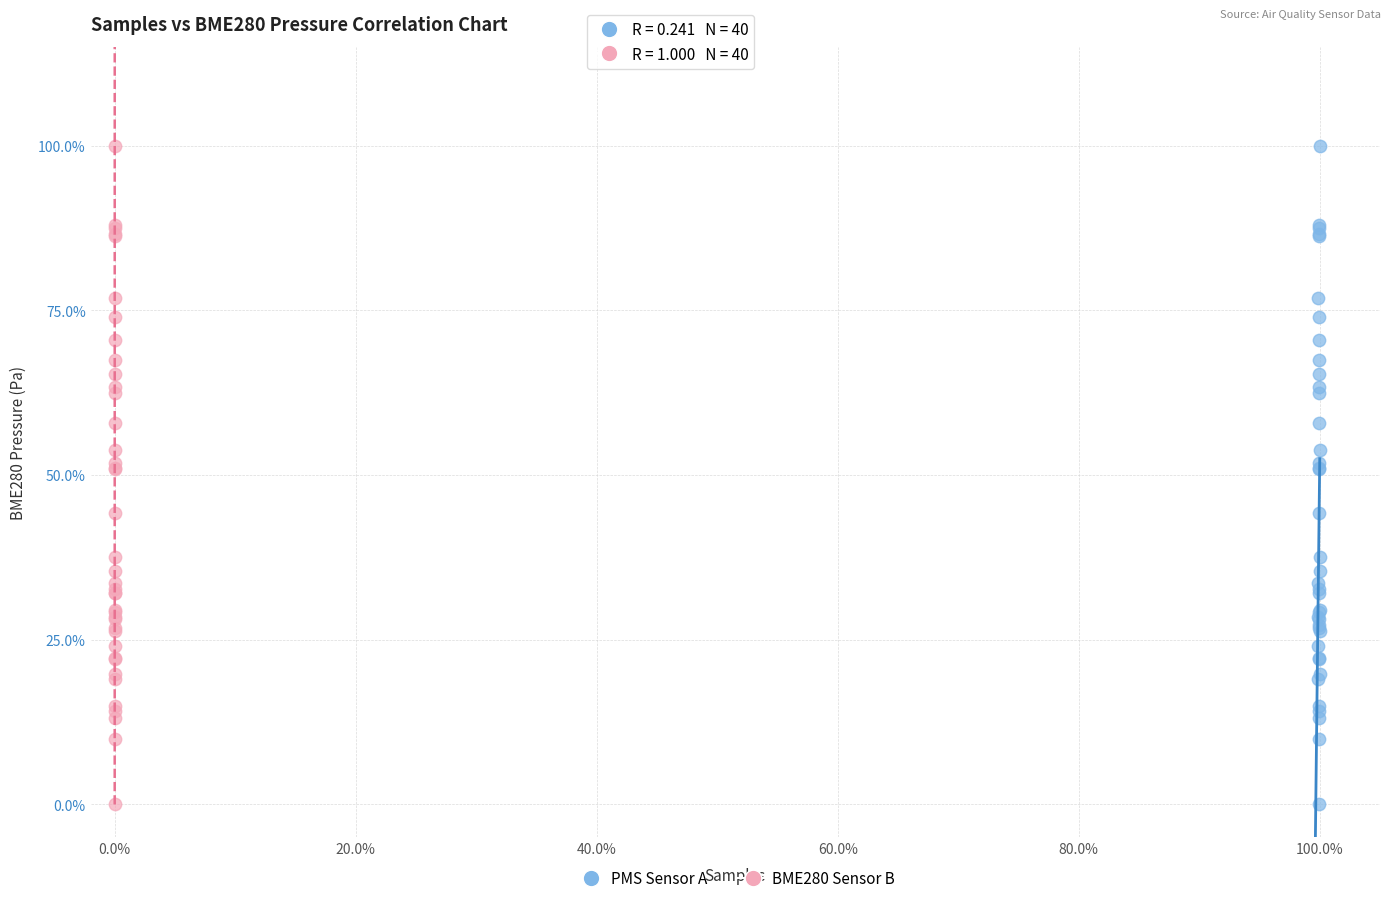

What are all the series names shown in the legend?

PMS Sensor A, BME280 Sensor B